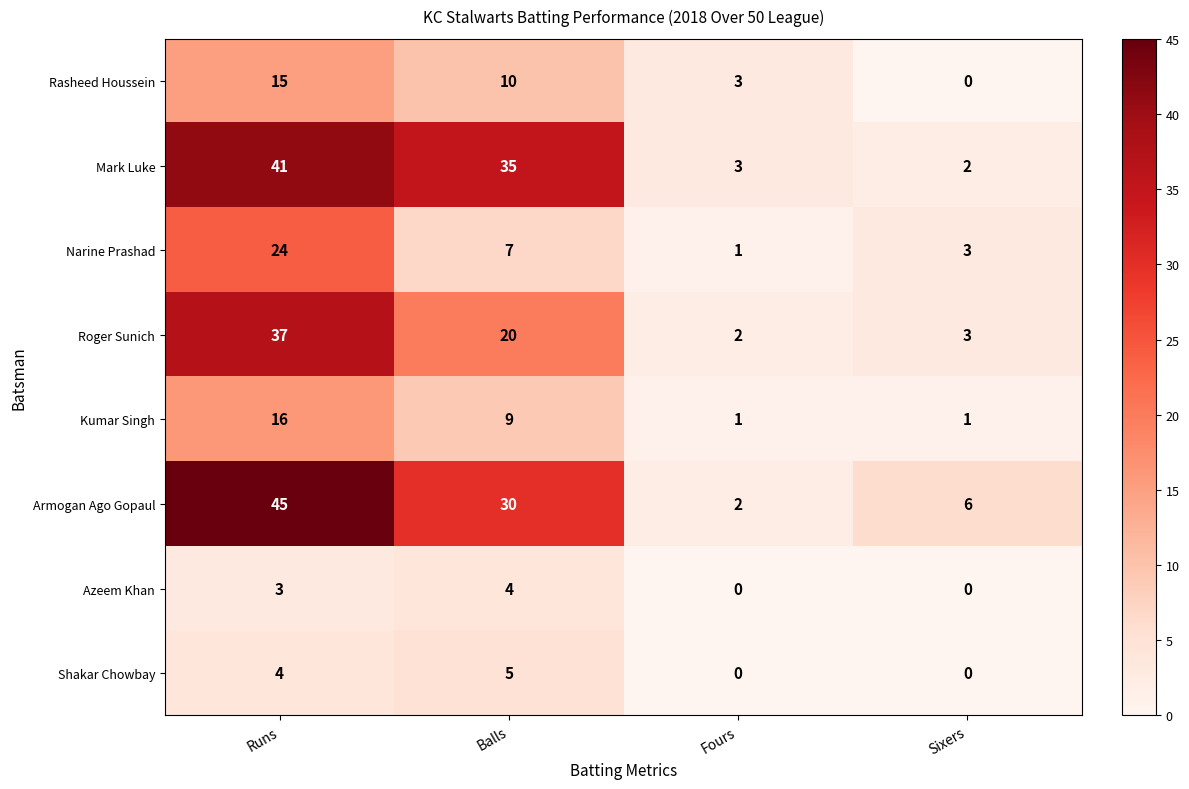

At which label does Mark Luke first exceed 35?

Runs